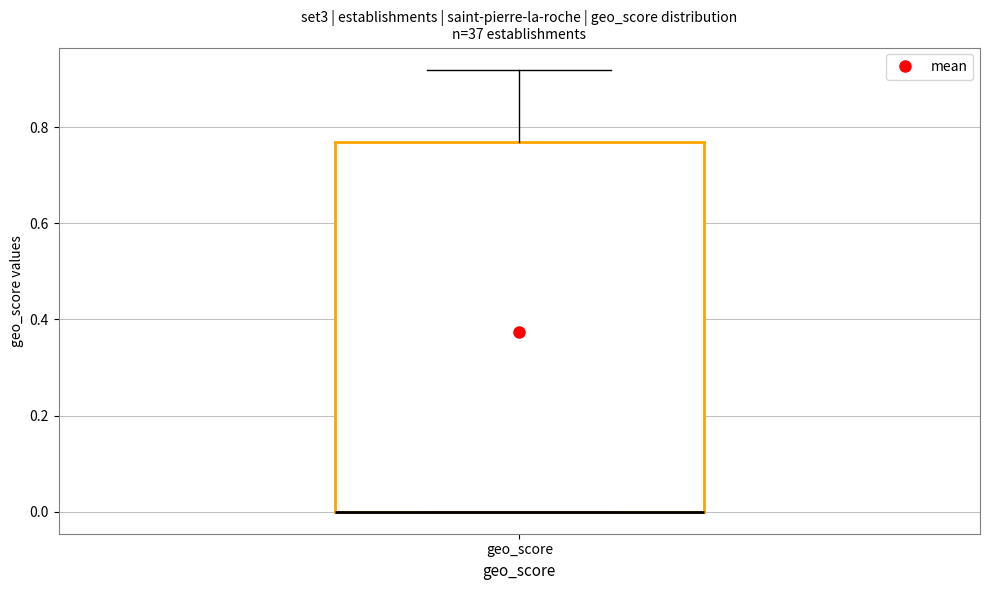

Read this box plot against the y-axis: the position of the median line, the range covered by the box, and the ends of both whiskers. The values are not printed on the chart, so give them approximately, as read against the axis.

median 0.00 (drawn on the box's lower edge), box 0.00 to 0.78, whiskers 0.00 to 0.92